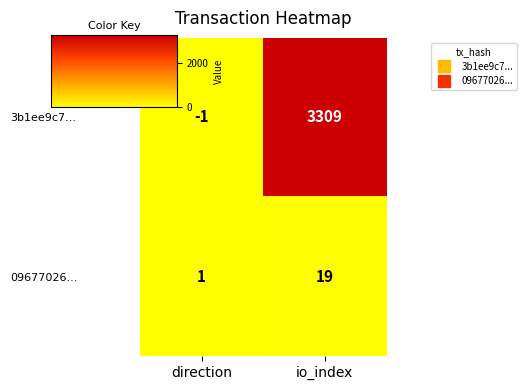

At how many categories does at least one series exceed 1664?

1